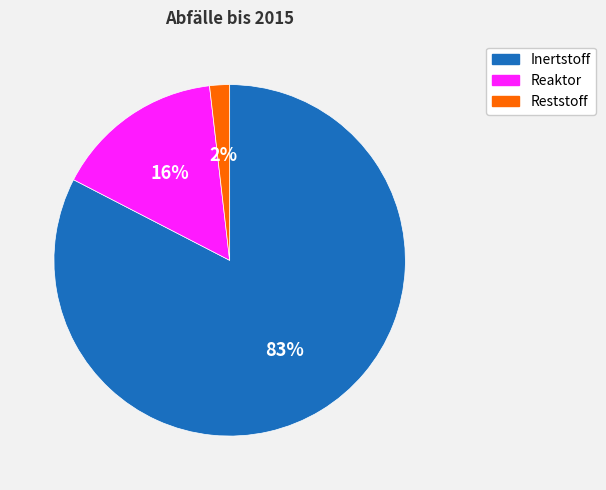

Between Inertstoff and Reststoff, which is larger?

Inertstoff